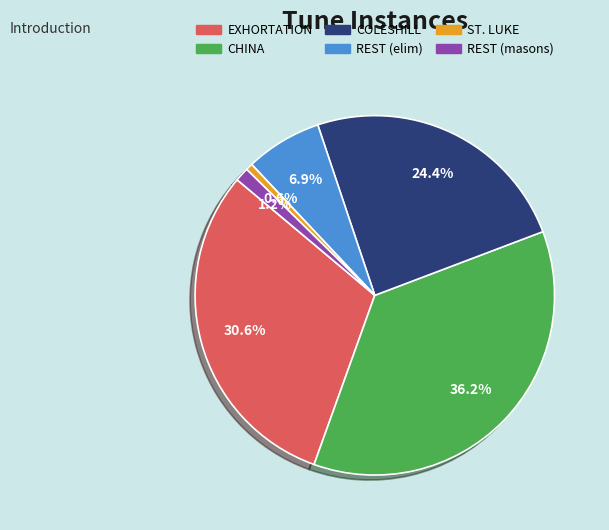

Which slice is the smallest?

ST. LUKE